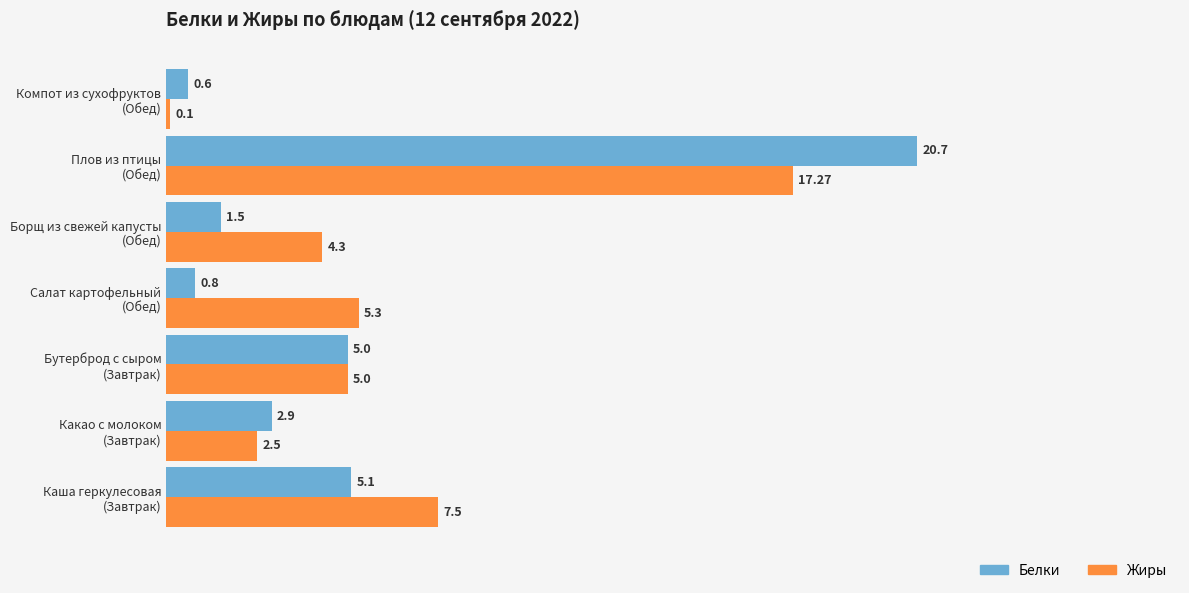

Rank the series by their maximum value, from lowest to highest.

Жиры, Белки